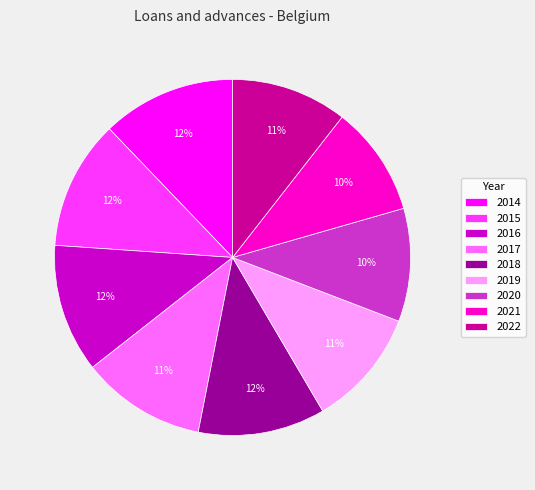

The 2015 slice represents 22% of the pie. True or false?

False